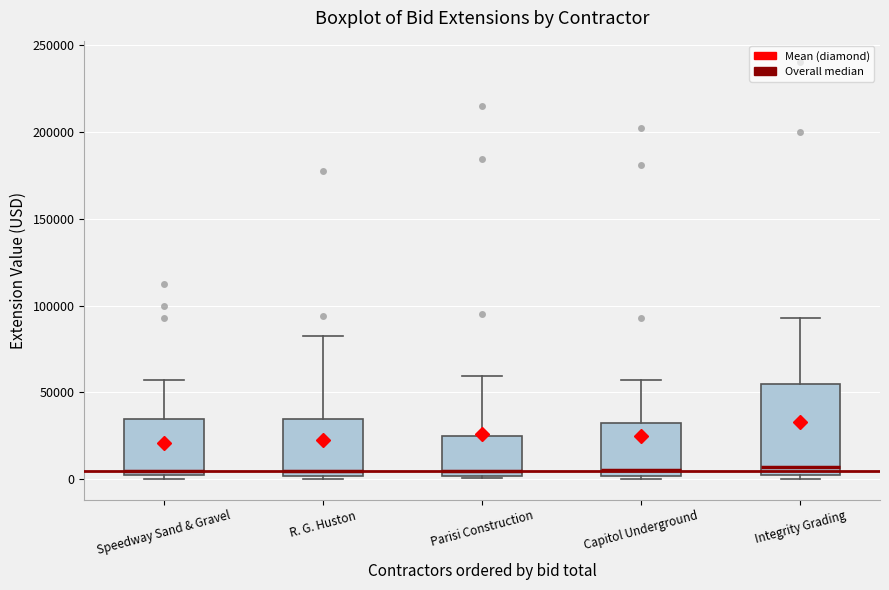

Where does the upper whisker of the box for R. G. Huston end on the y-axis? The values are not printed on the chart, so give them approximately, as read against the axis.

80000